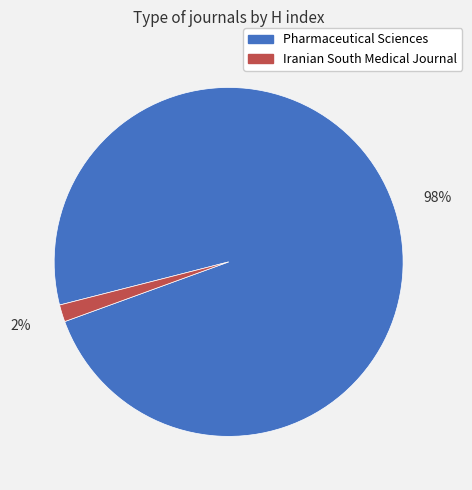

Rank the categories by value from highest to lowest.

Pharmaceutical Sciences, Iranian South Medical Journal